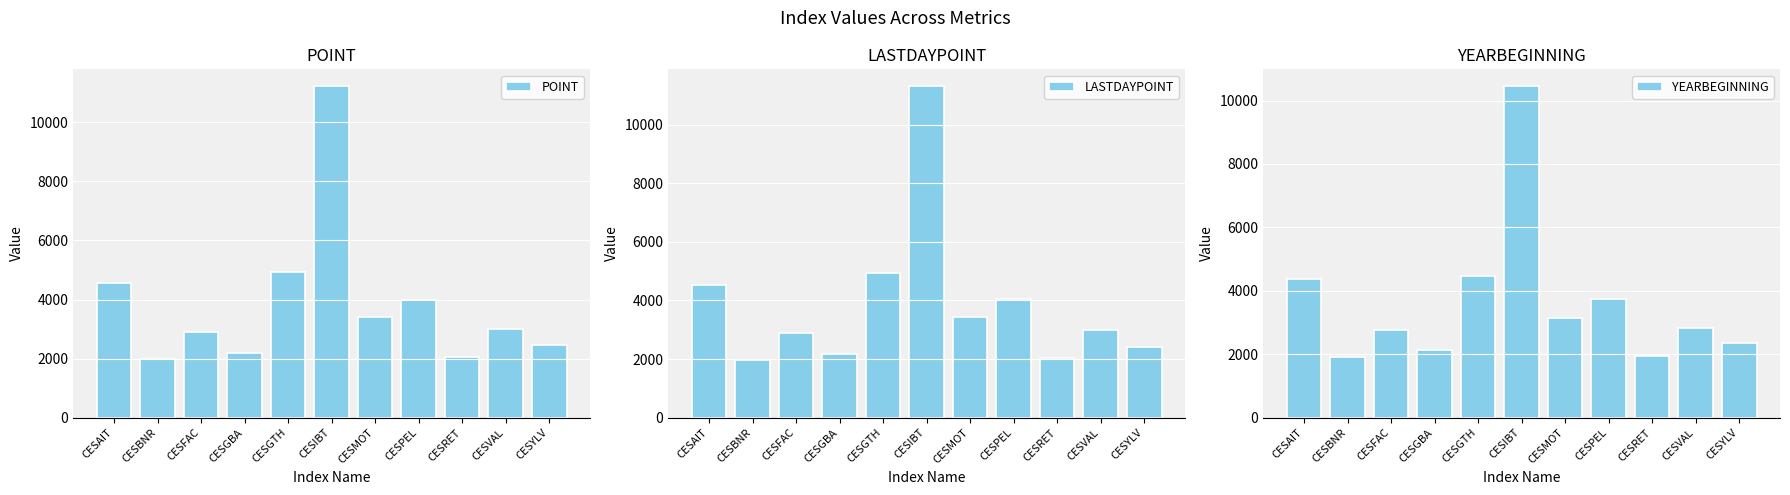

True or false: YEARBEGINNING has a value of 1231.1 at CESFAC.

False